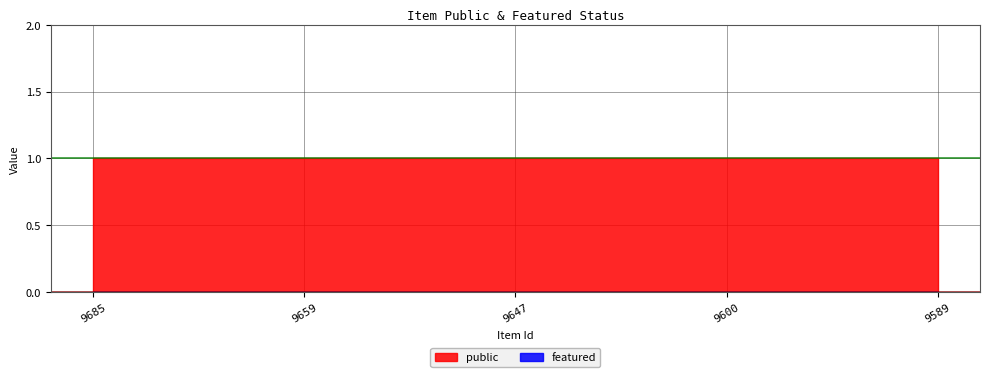

True or false: public and featured intersect in this chart.

False